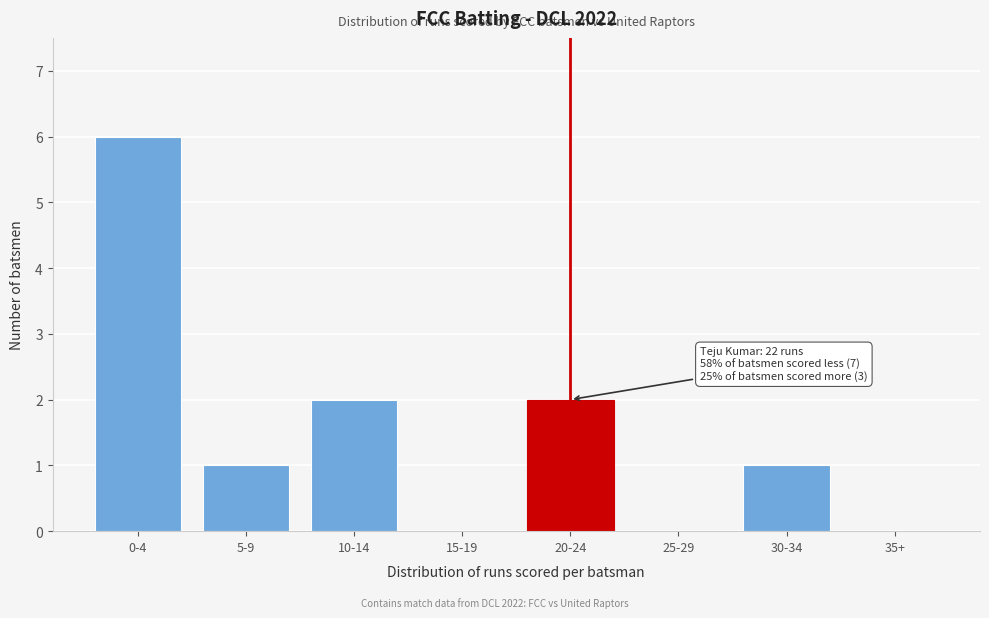

Reading left to right, list all the values displayed in this chart.

0-4=6	5-9=1	10-14=2	15-19=0	20-24=2	25-29=0	30-34=1	35+=0